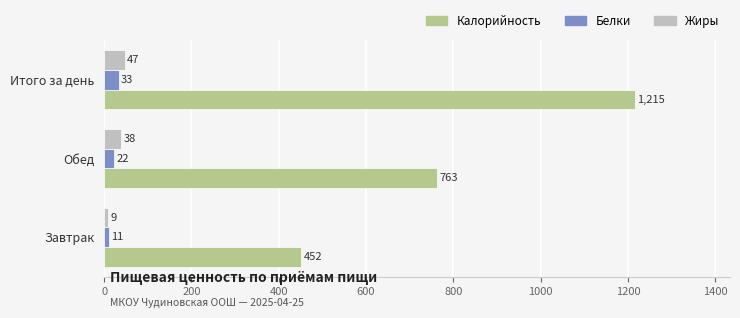

Which series has the largest total across all categories?

Калорийность